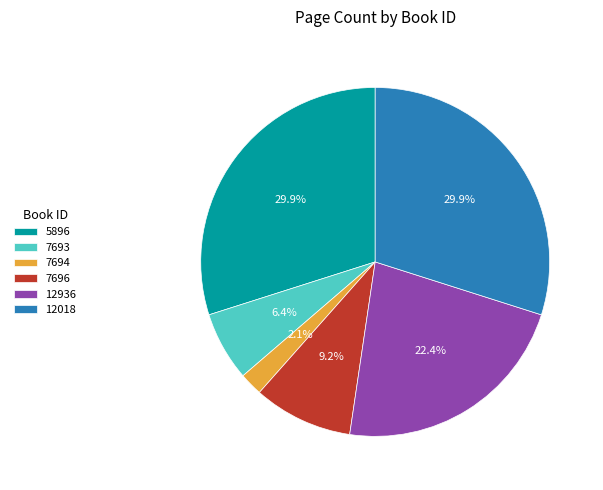

Is there any slice that represents more than half of the pie?

No